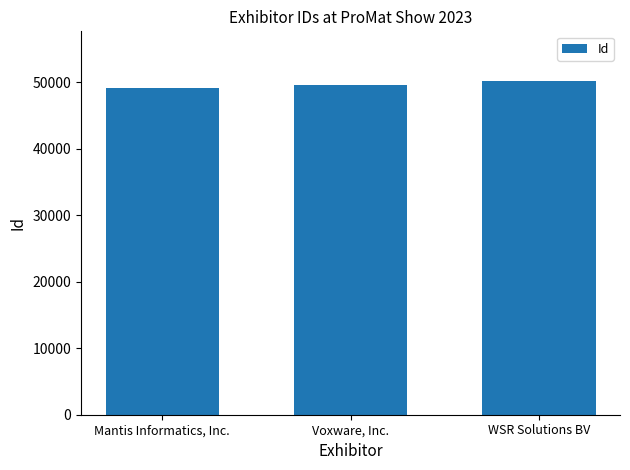

Between Mantis Informatics, Inc. and WSR Solutions BV, which is larger?

WSR Solutions BV